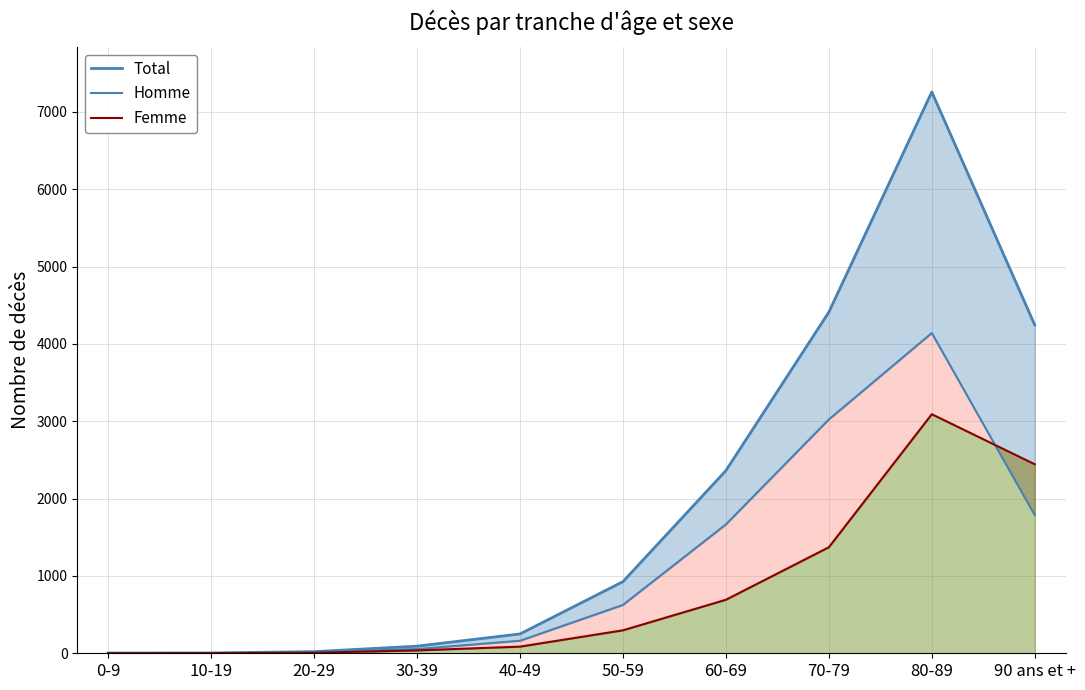

How many values in the Homme series exceed 625?

4